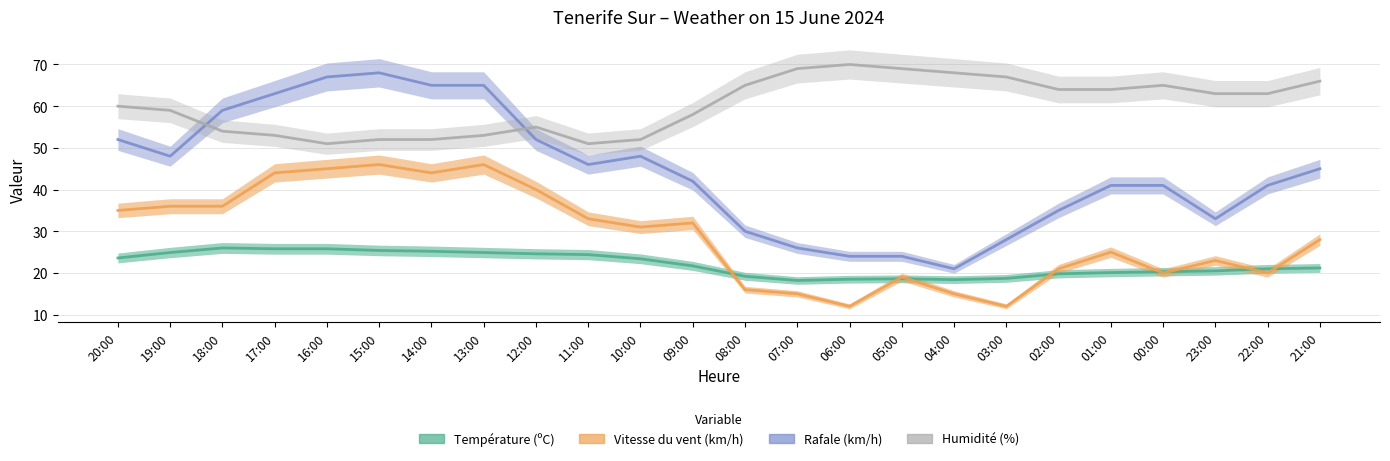

Is it true that Rafale (km/h) equals 47.3 at 08:00?

False